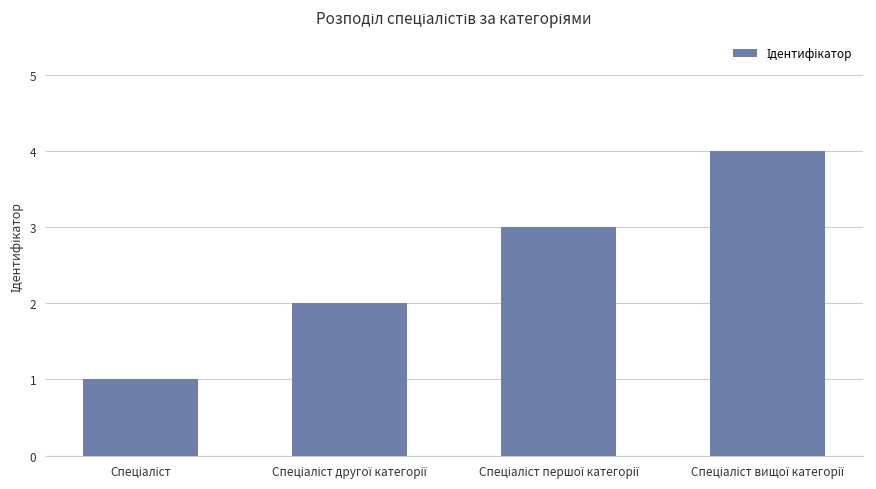

What is the difference between the maximum and minimum values?

3